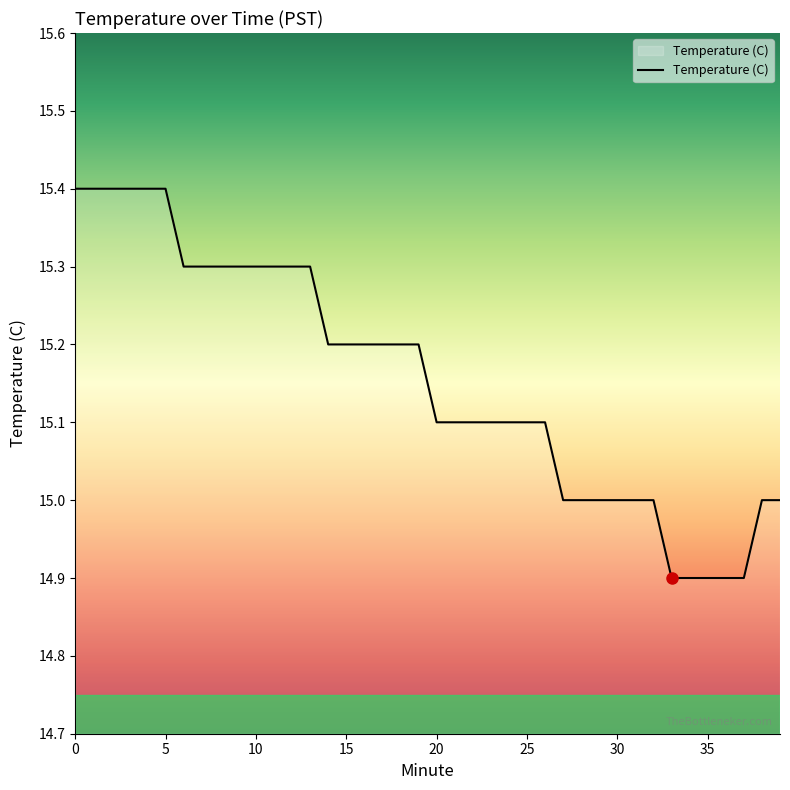

Reading left to right, list all the values displayed in this chart.

15.4	15.4	15.4	15.4	15.4	15.4	15.3	15.3	15.3	15.3	15.3	15.3	15.3	15.3	15.2	15.2	15.2	15.2	15.2	15.2	15.1	15.1	15.1	15.1	15.1	15.1	15.1	15.0	15.0	15.0	15.0	15.0	15.0	14.9	14.9	14.9	14.9	14.9	15.0	15.0